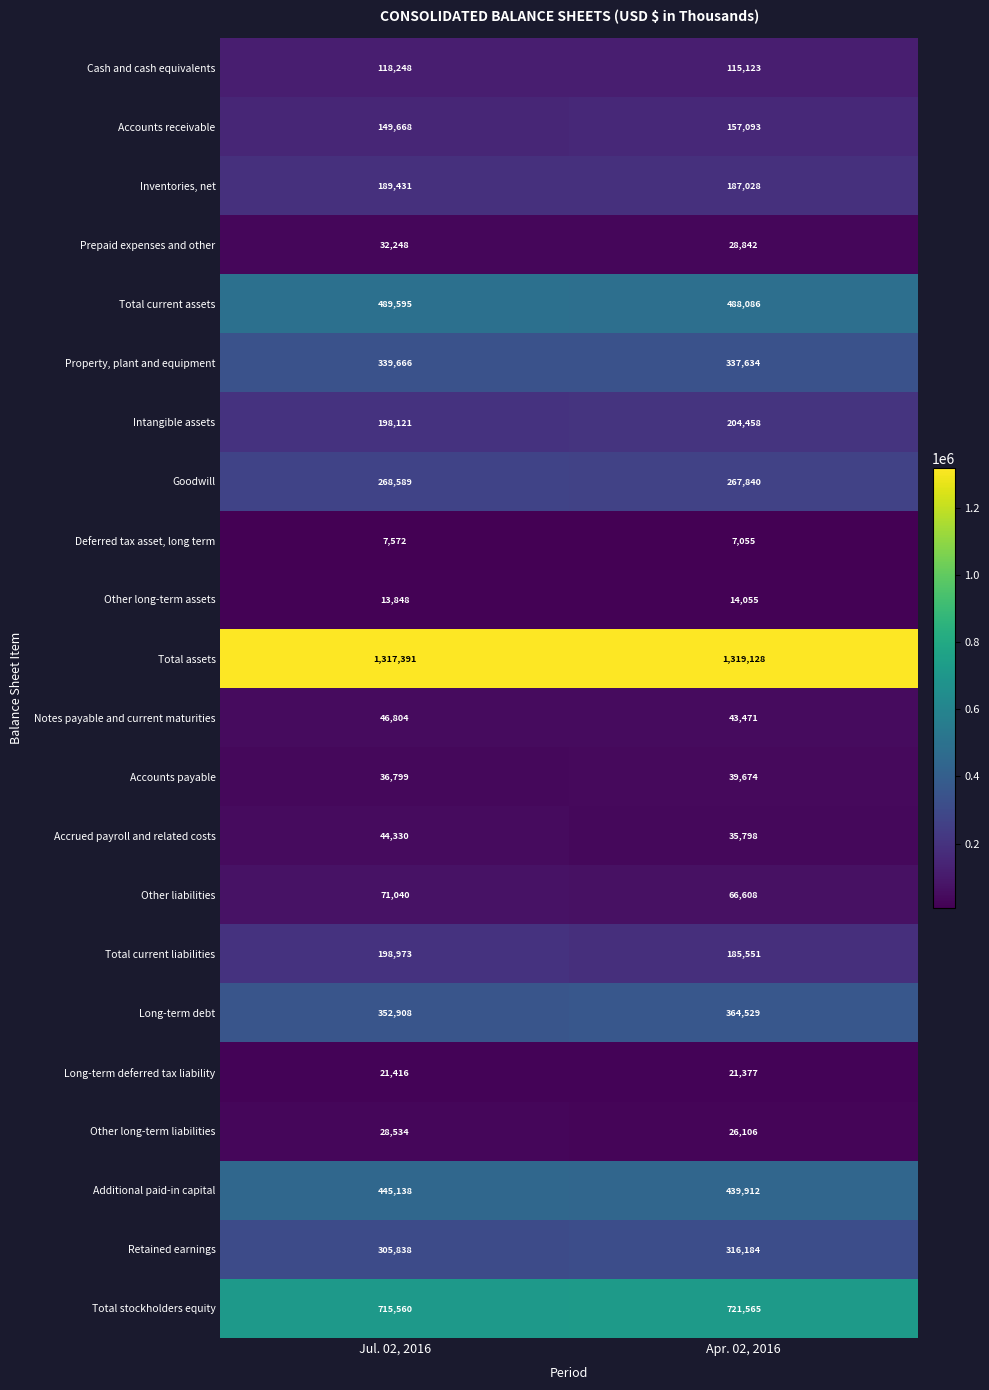

What is the difference between the highest and lowest values at Apr. 02, 2016?

1312073